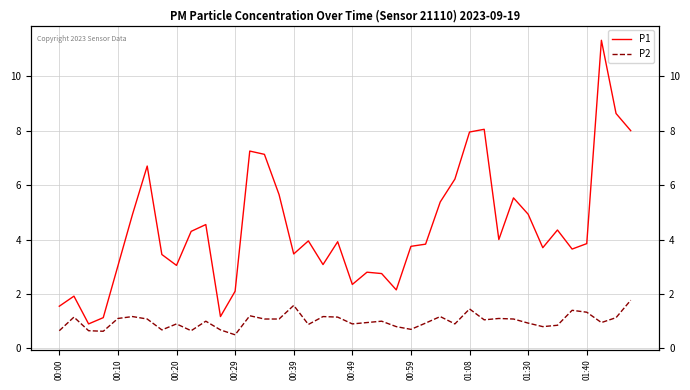

Is the value of P2 at 23 greater than the value of P1 at 27?

No